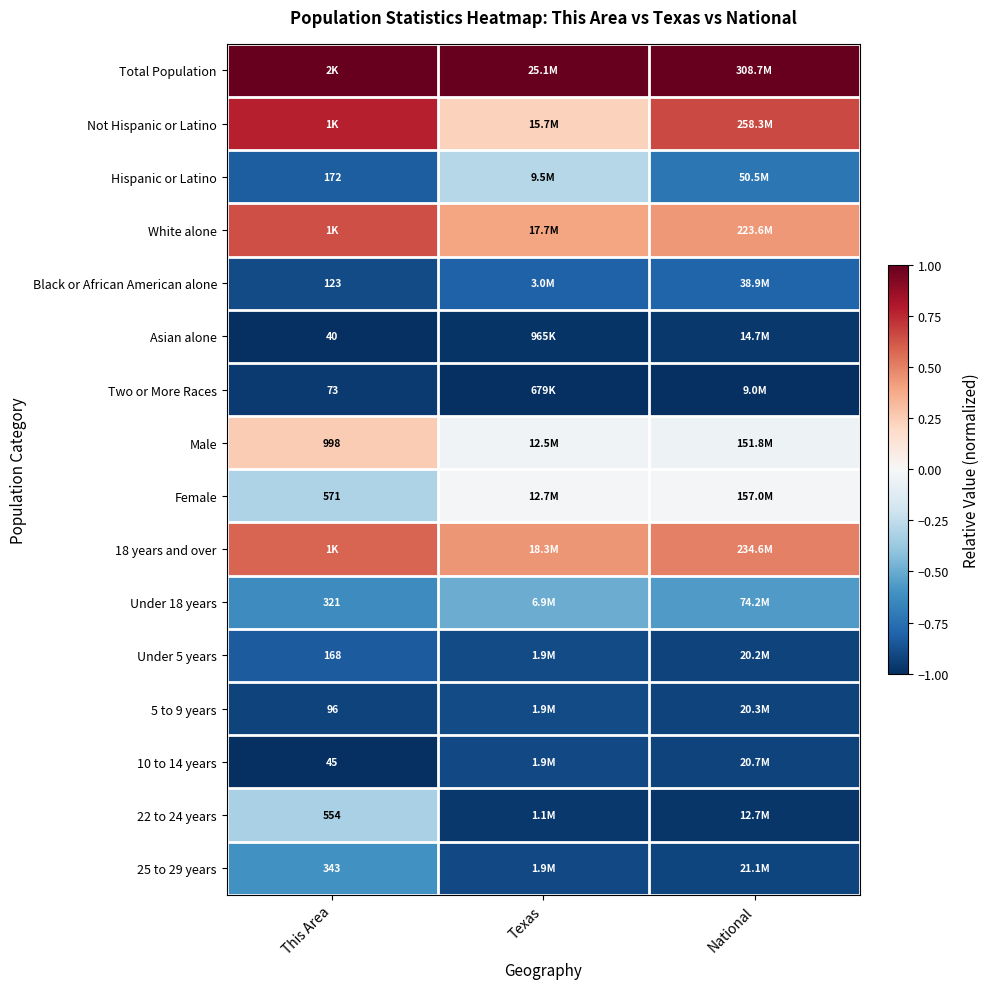

What is the sum of all 10 to 14 years values?

-2.8